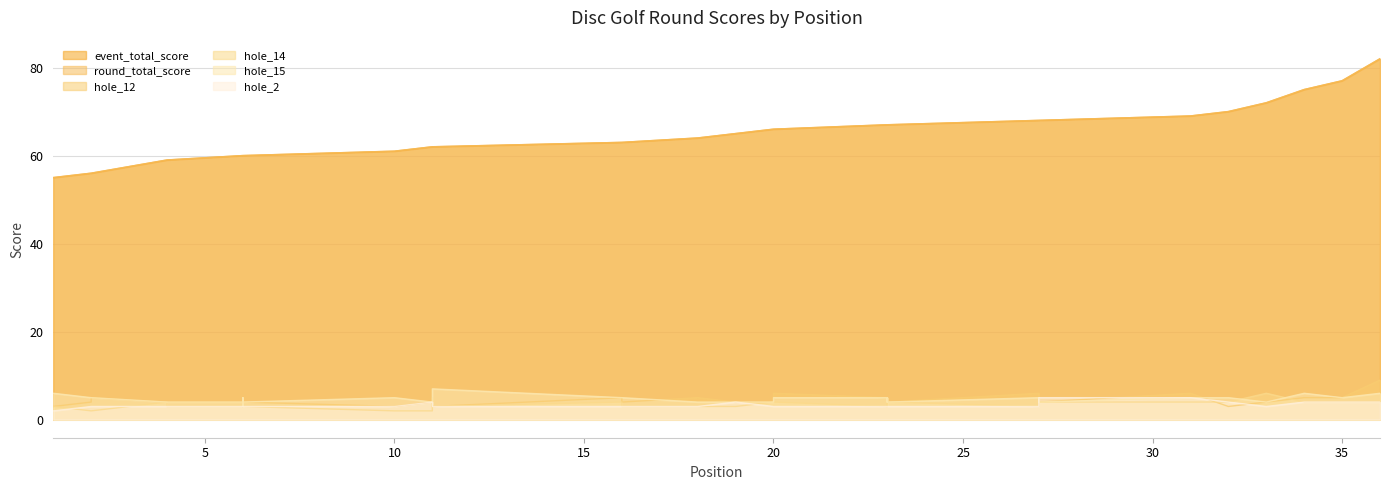

Reading right to left, list all the values displayed in this chart.

event_total_score: 36=82	35=77	34=75	33=72	32=70	31=69	27=68	27=68	27=68	27=68	23=67	23=67	23=67	23=67	20=66	20=66	20=66	19=65	18=64	16=63	16=63	11=62	11=62	11=62	11=62	11=62	10=61	6=60	6=60	6=60	6=60	4=59	4=59	2=56	2=56	1=55
round_total_score: 36=82	35=77	34=75	33=72	32=70	31=69	27=68	27=68	27=68	27=68	23=67	23=67	23=67	23=67	20=66	20=66	20=66	19=65	18=64	16=63	16=63	11=62	11=62	11=62	11=62	11=62	10=61	6=60	6=60	6=60	6=60	4=59	4=59	2=56	2=56	1=55
hole_12: 36=9	35=5	34=5	33=4	32=3	31=6	27=4	27=5	27=4	27=6	23=4	23=5	23=5	23=5	20=6	20=5	20=4	19=4	18=5	16=4	16=5	11=3	11=4	11=3	11=5	11=4	10=3	6=4	6=3	6=3	6=4	4=4	4=4	2=5	2=4	1=3
hole_14: 36=4	35=4	34=4	33=6	32=4	31=4	27=4	27=5	27=4	27=3	23=4	23=3	23=4	23=3	20=4	20=4	20=4	19=3	18=3	16=3	16=4	11=3	11=3	11=3	11=3	11=2	10=2	6=3	6=3	6=5	6=3	4=3	4=4	2=2	2=2	1=3
hole_15: 36=6	35=5	34=6	33=4	32=5	31=5	27=4	27=5	27=4	27=5	23=4	23=5	23=4	23=5	20=5	20=5	20=4	19=4	18=4	16=5	16=5	11=7	11=5	11=4	11=3	11=4	10=5	6=4	6=3	6=5	6=4	4=4	4=4	2=5	2=5	1=6
hole_2: 36=4	35=4	34=4	33=3	32=4	31=5	27=5	27=3	27=3	27=3	23=3	23=3	23=3	23=3	20=3	20=3	20=3	19=4	18=3	16=3	16=3	11=3	11=3	11=3	11=3	11=4	10=3	6=3	6=3	6=3	6=3	4=3	4=3	2=3	2=3	1=2